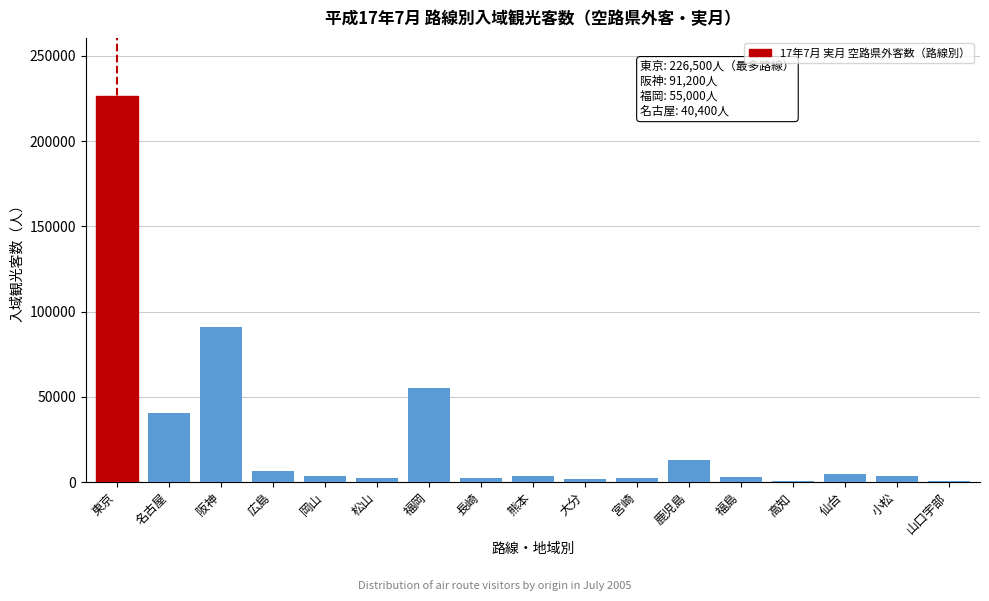

What is the average value?

27176